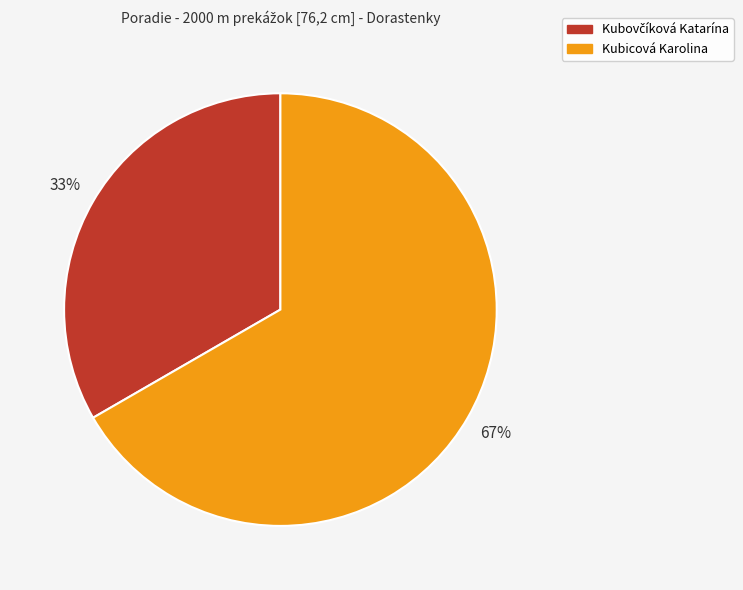

Count the number of slices in the pie.

2